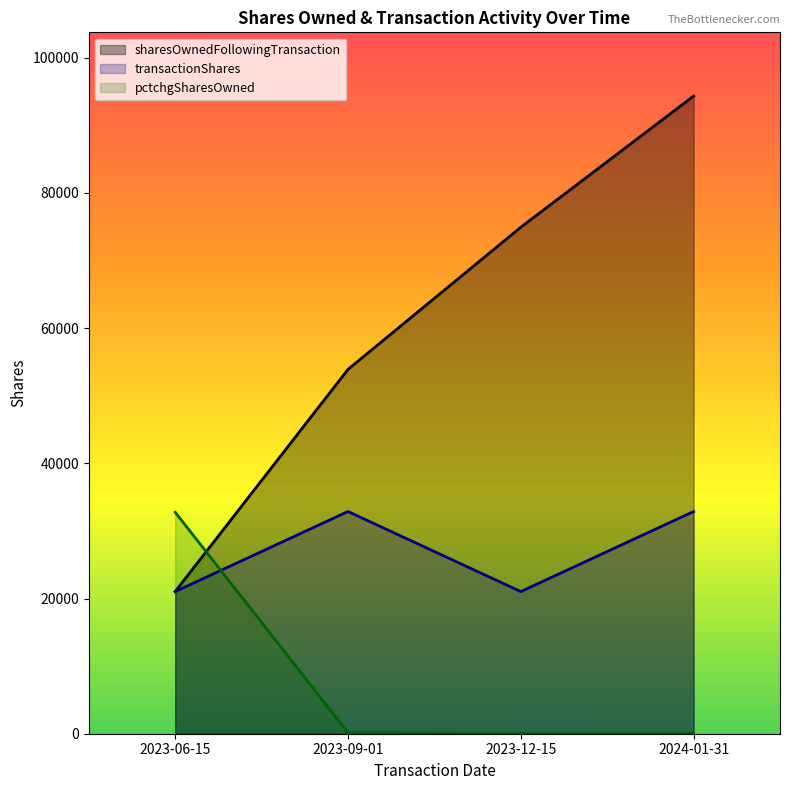

Where is sharesOwnedFollowingTransaction nearest to the value 57682?

2023-09-01